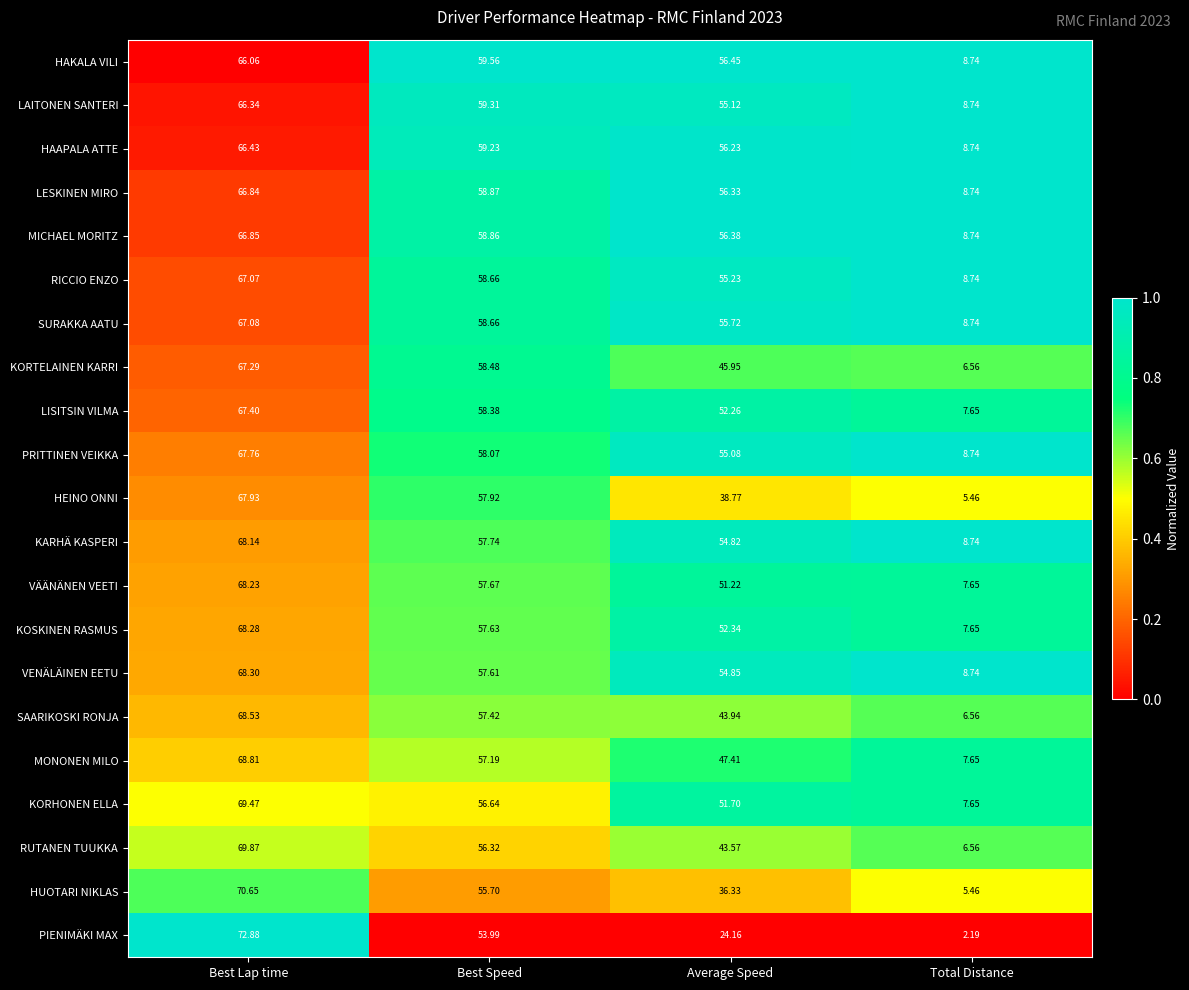

Rank the categories by VÄÄNÄNEN VEETI value from lowest to highest.

Total Distance, Average Speed, Best Speed, Best Lap time